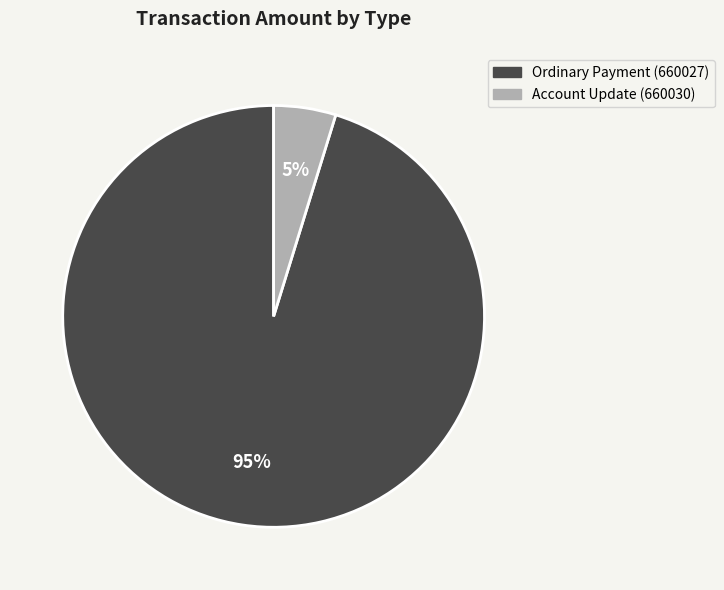

To the nearest percent, what is the average slice percentage?

50%